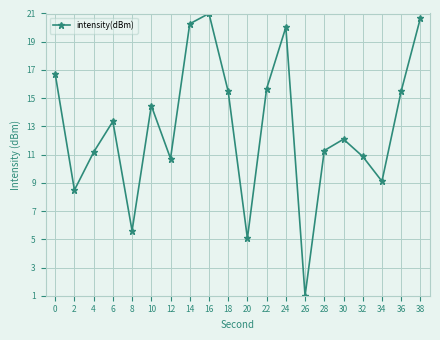

What is the difference between the maximum and minimum values?

20.0